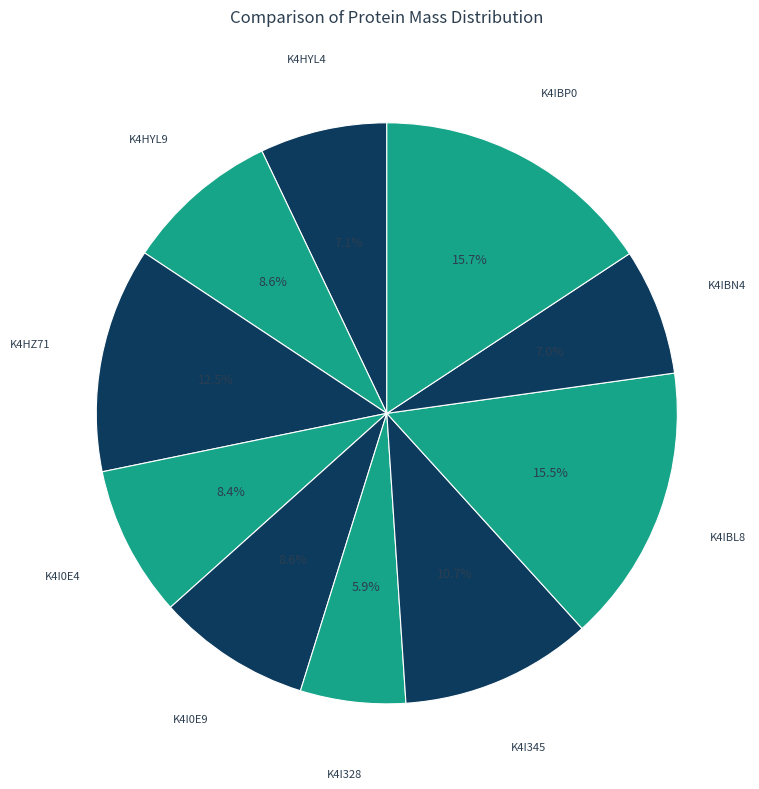

Count the number of slices in the pie.

10